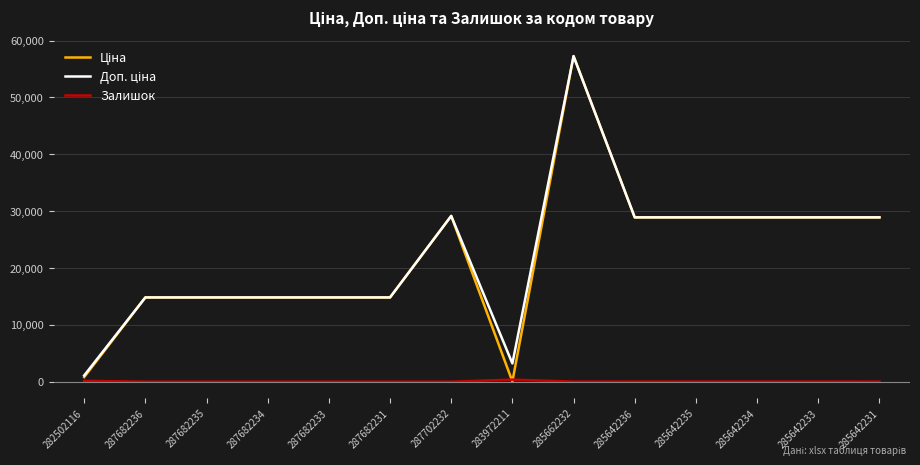

What is the difference between the highest and lowest values at 287682233?

14817.6